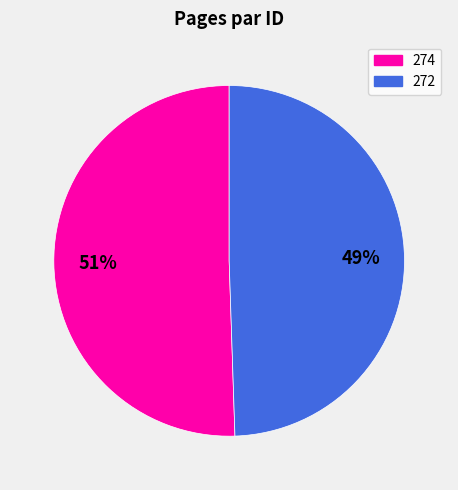

Approximately how many times larger is the value at 274 compared to 272?

1.0